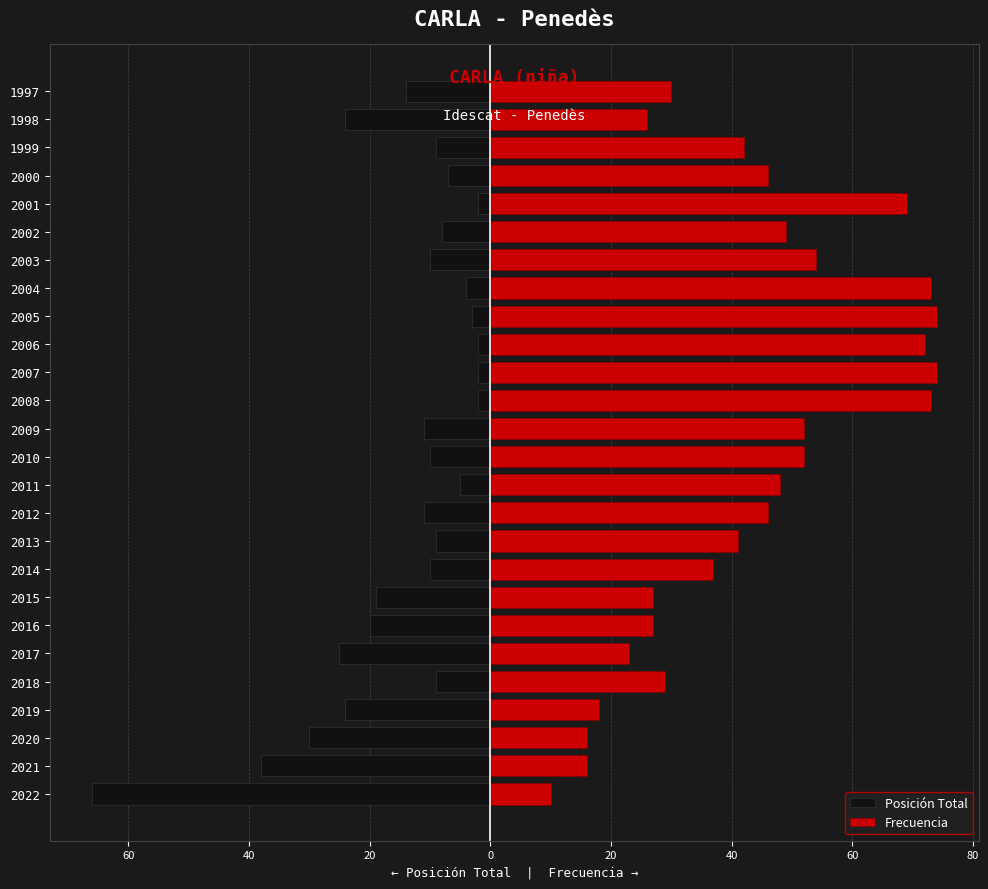

Which series has the widest spread of values?

Posición Total